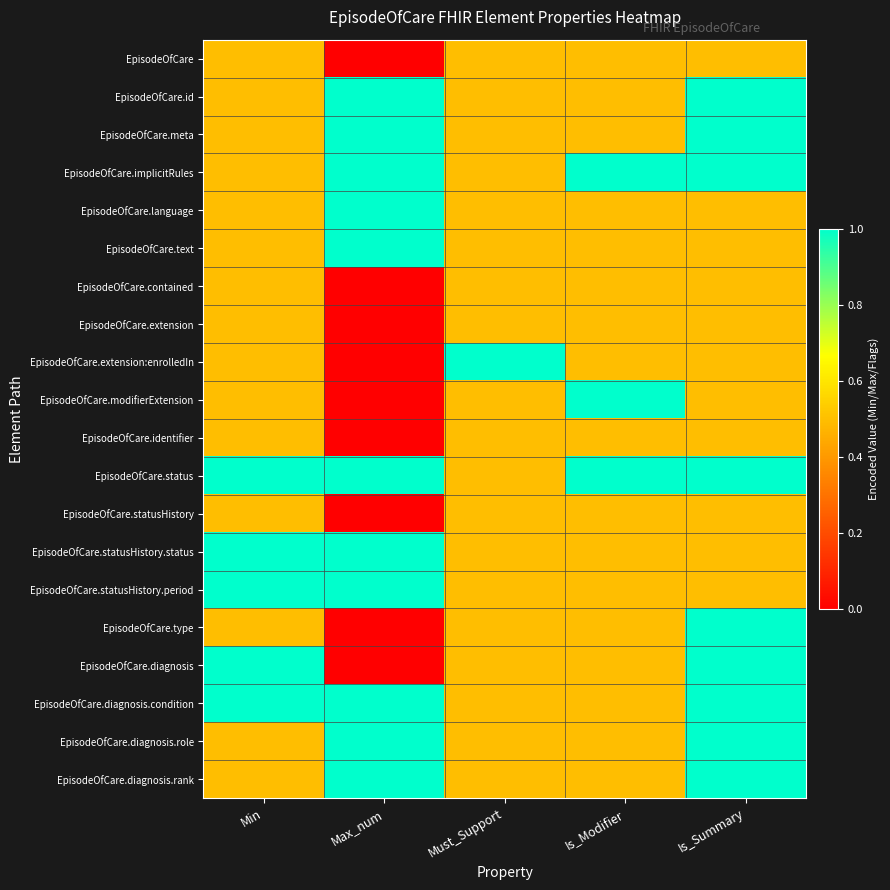

What is the total value across all series at Must_Support?

10.5